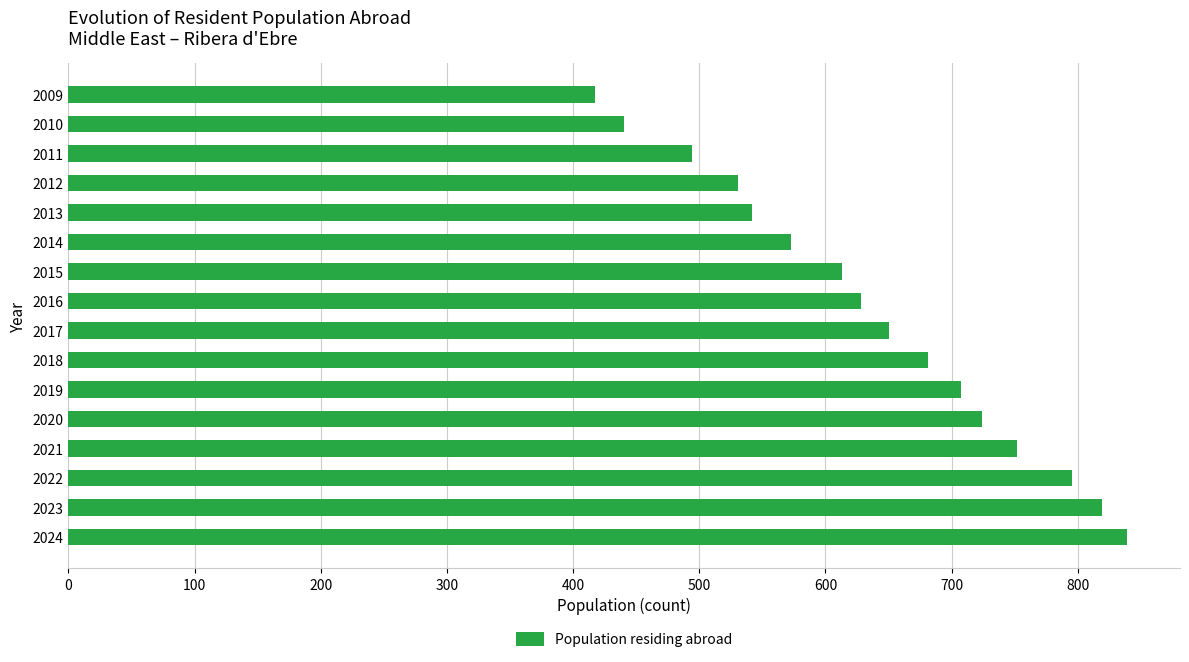

Is it true that the value at 2018 is 681?

True